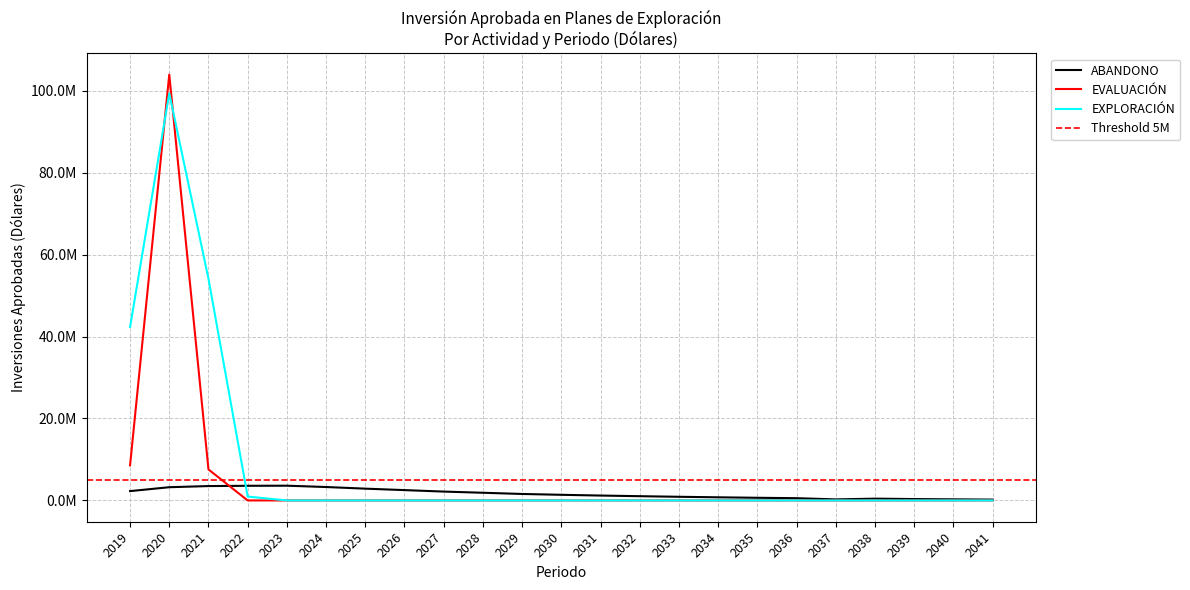

Which label corresponds to the largest value in the chart?

2020